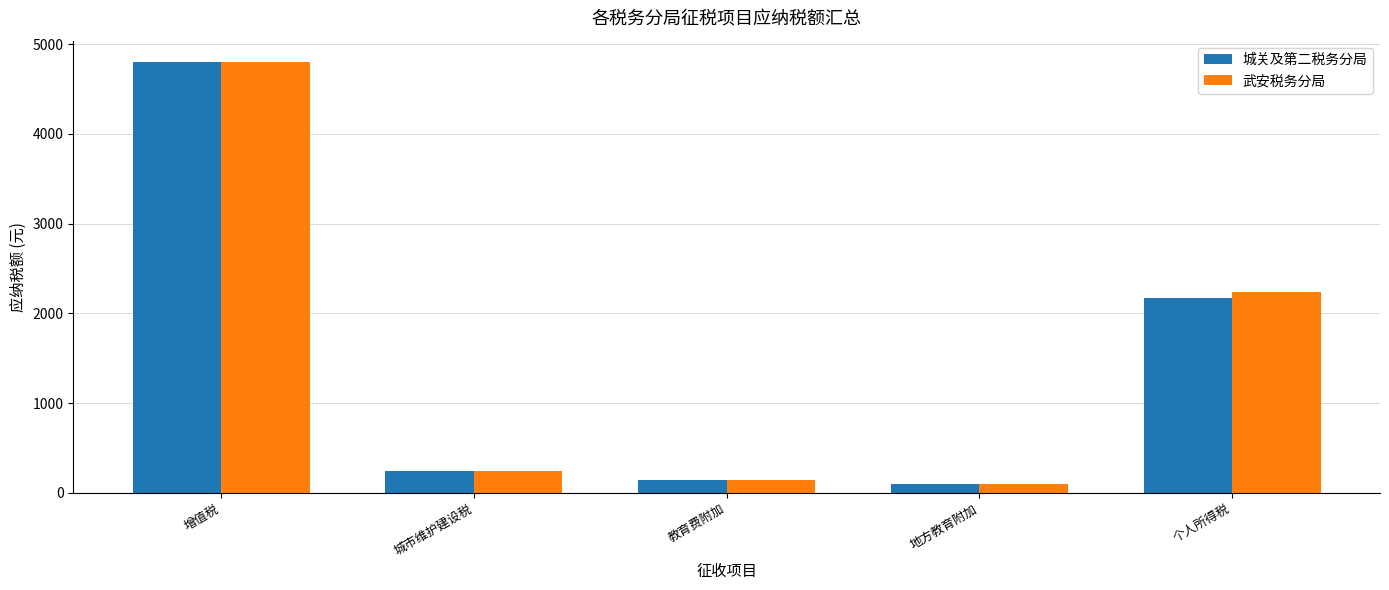

What is the total value across all series at 教育费附加?

288